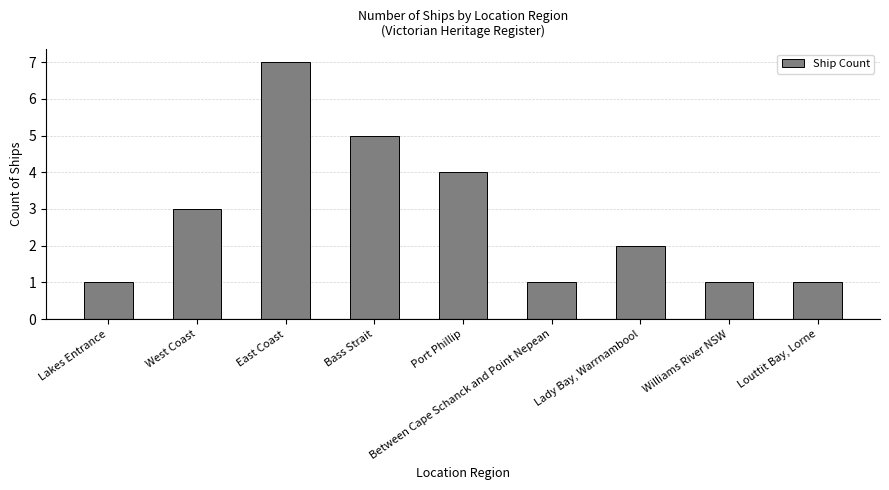

What is the ratio of the value at Port Phillip to the value at Between Cape Schanck and Point Nepean?

4.0